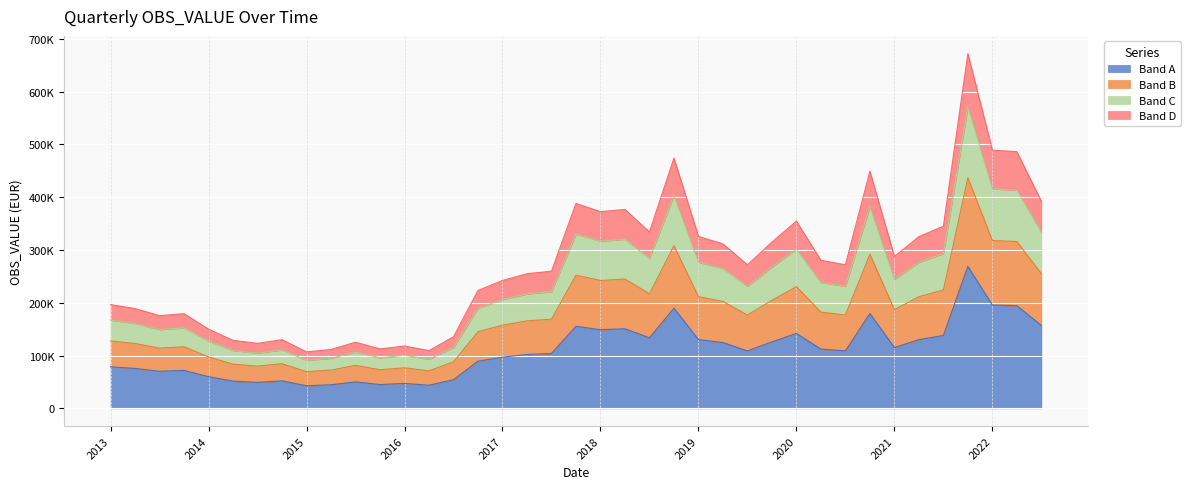

What position from the left is 2019-Q1?

25